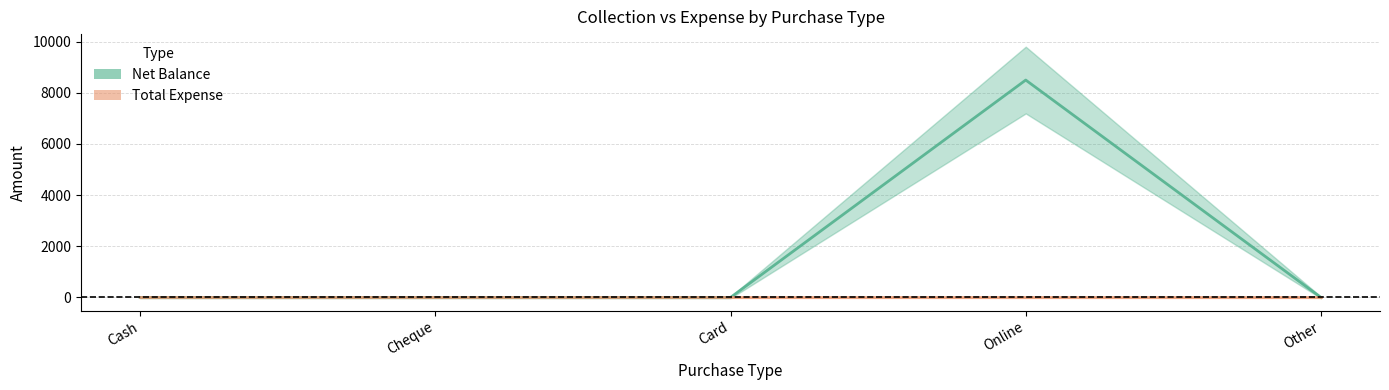

Rank the categories by value from highest to lowest.

Online, Cash, Cheque, Card, Other